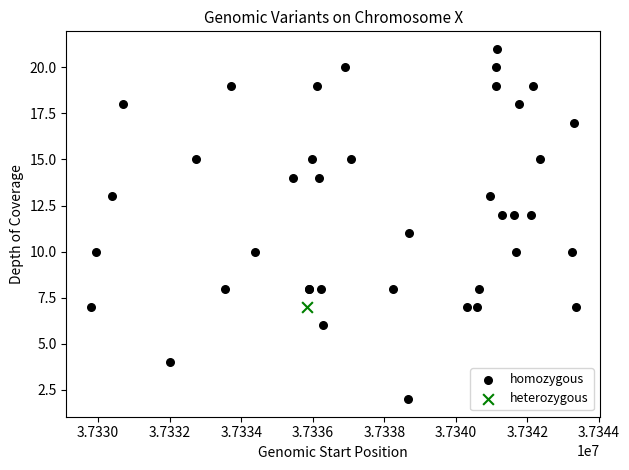

What are all the series names shown in the legend?

homozygous, heterozygous